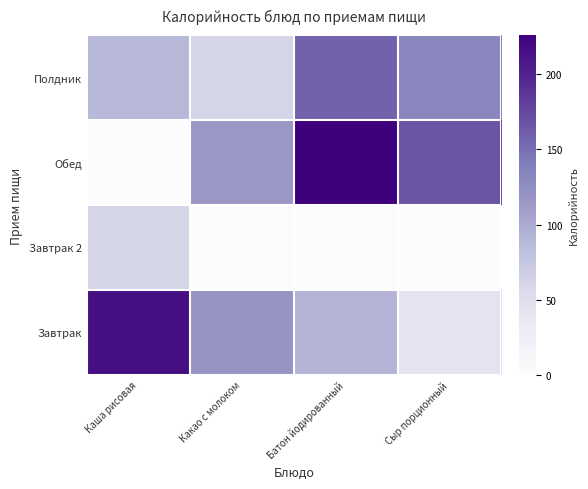

What is the greatest value displayed?

226.0